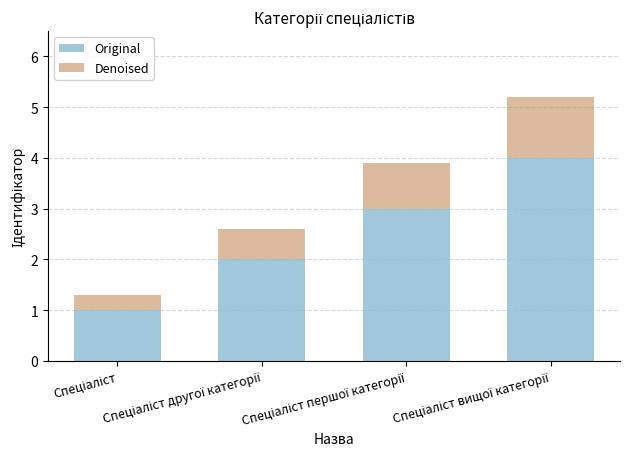

What is the minimum value for Original?

1.0